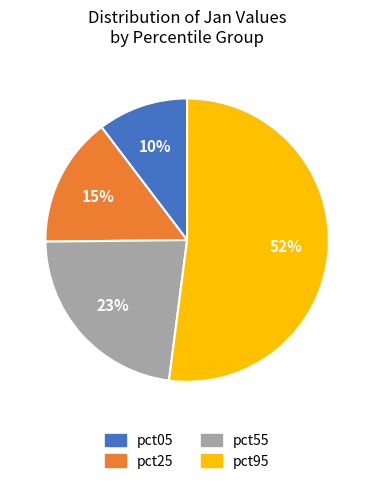

Which slice is the largest?

pct95